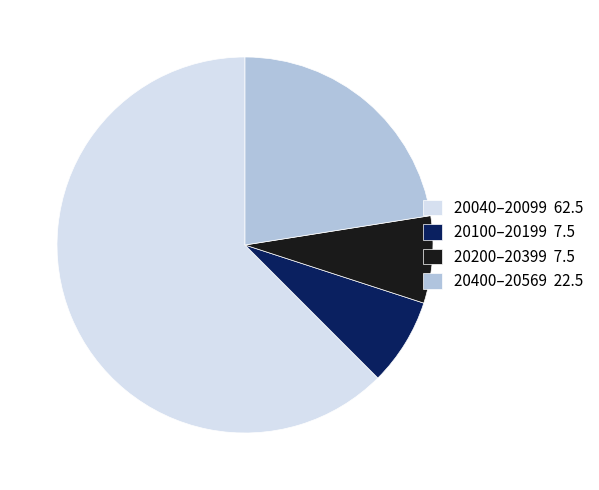

How many slices are in this pie chart?

4